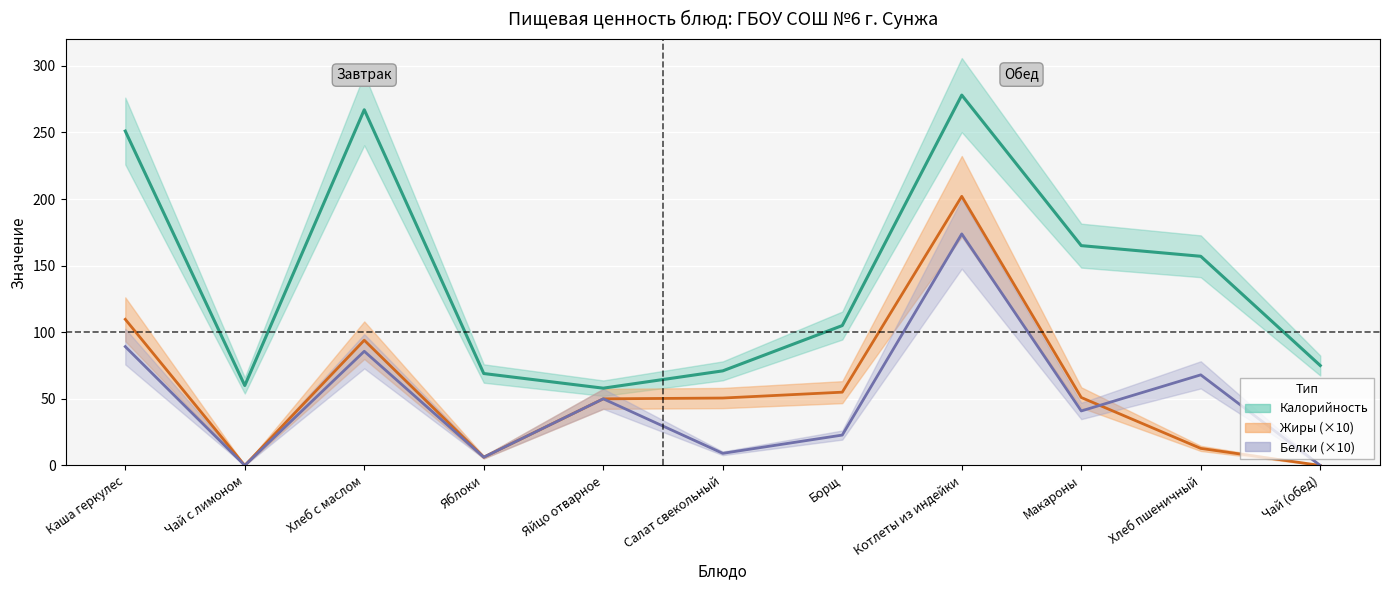

What is the value of the Жиры point at the 3rd from the left?

94.0